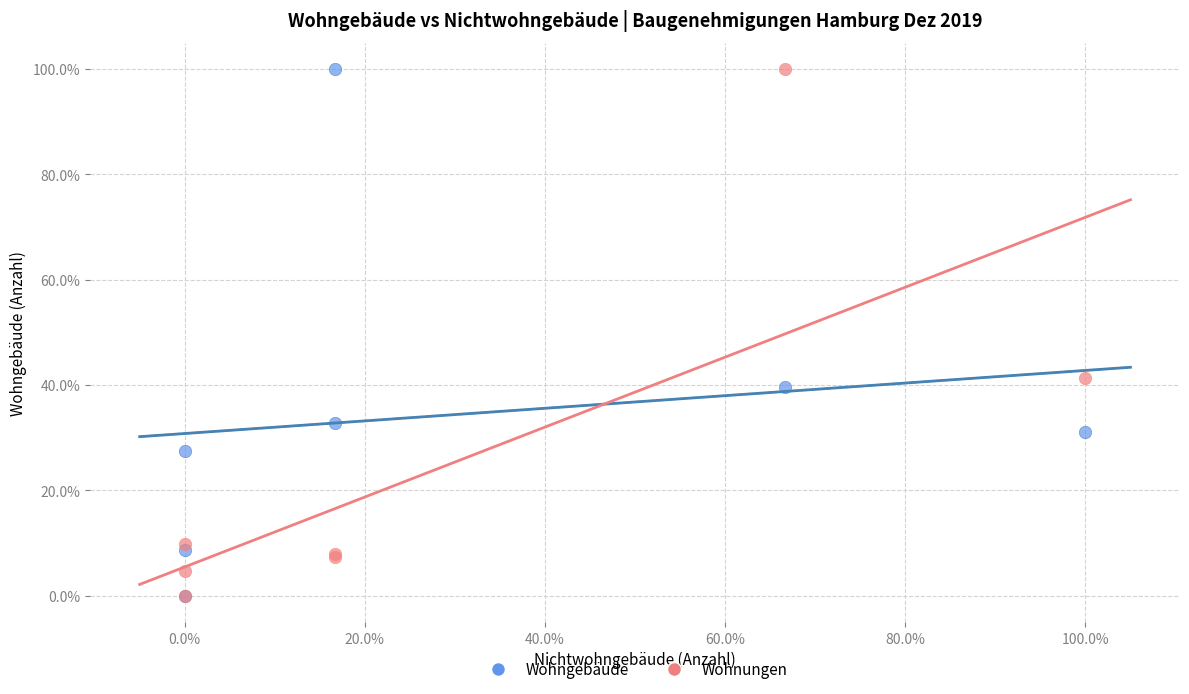

What are all the series names shown in the legend?

Wohngebäude, Wohnungen